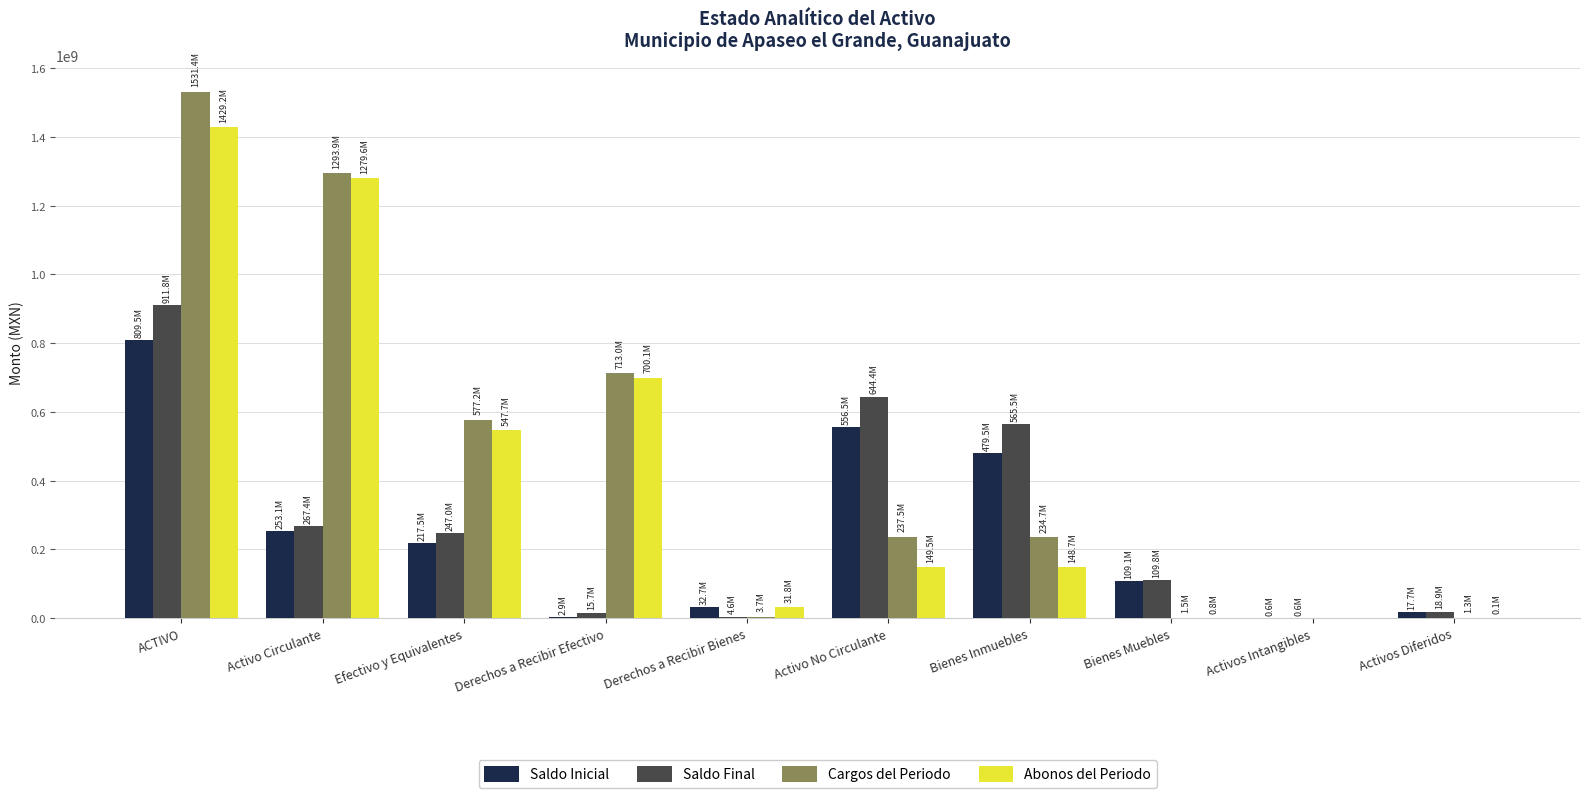

How many data points in Saldo Final are above 247018522?

5